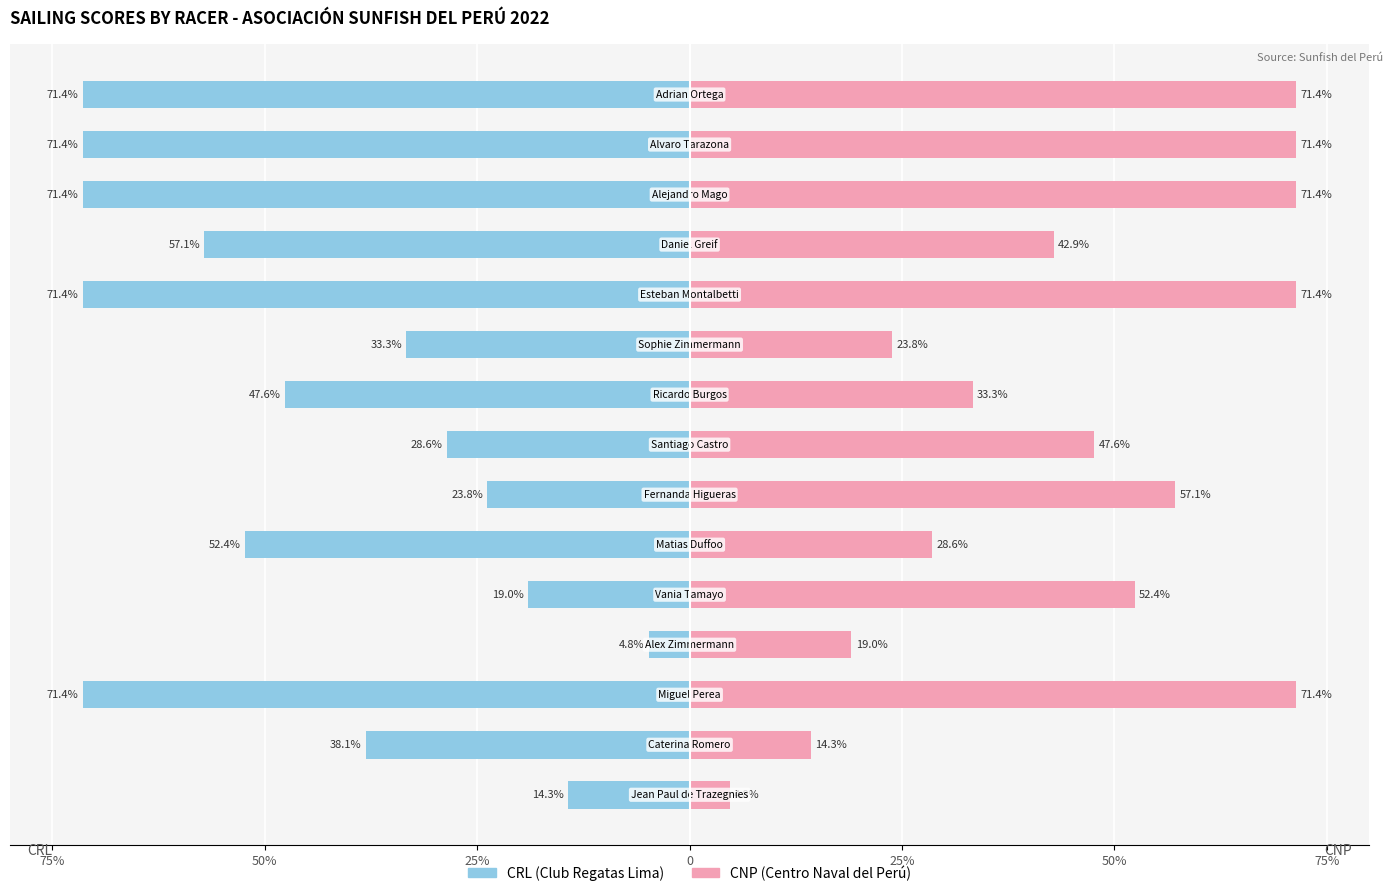

Is it true that CRL equals -19.0 at 25%?

True